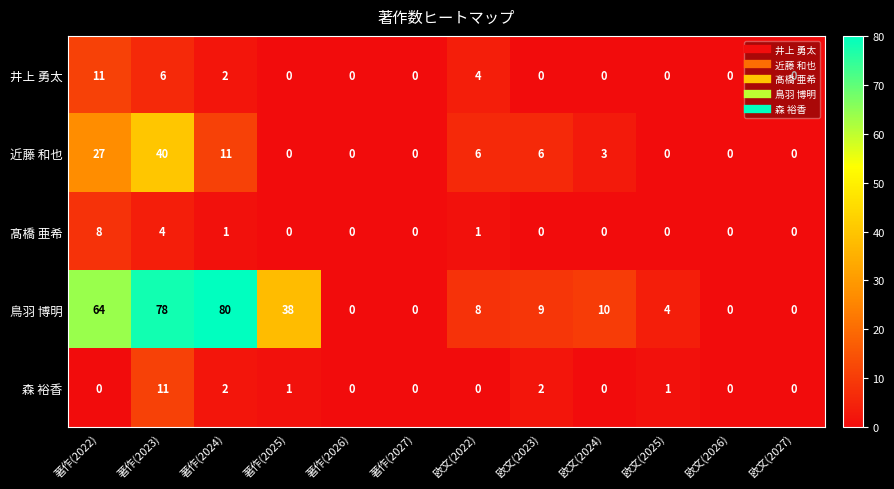

At 欧文(2022), list the series in order from largest to smallest.

鳥羽 博明, 近藤 和也, 井上 勇太, 髙橋 亜希, 森 裕香